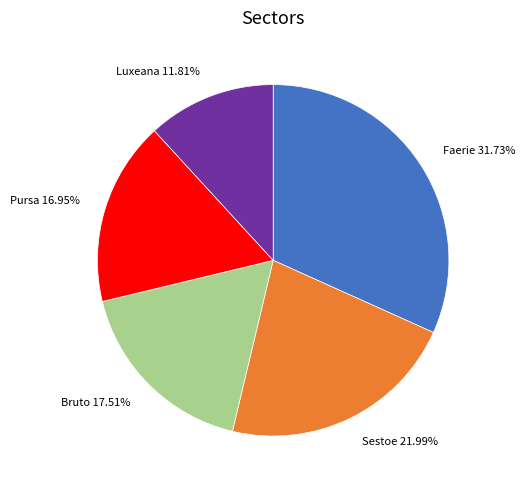

To the nearest percent, what percentage of the pie is Sestoe?

22%